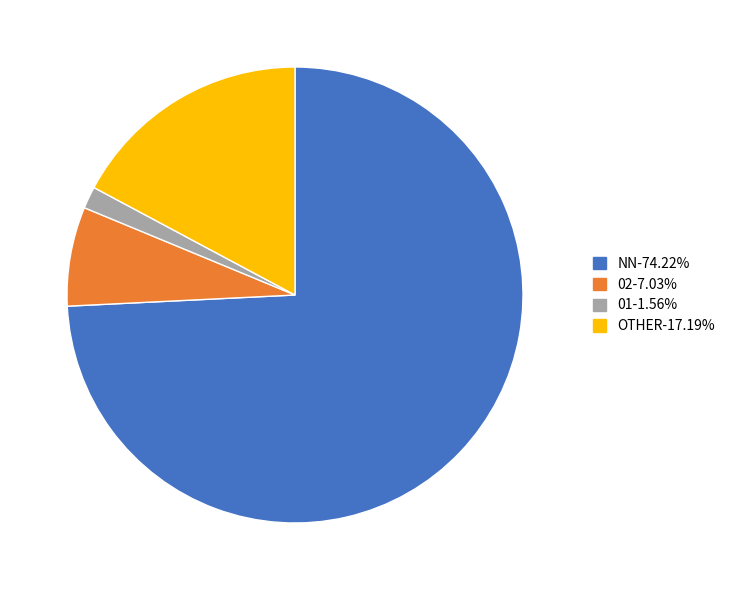

How many slices are in this pie chart?

4